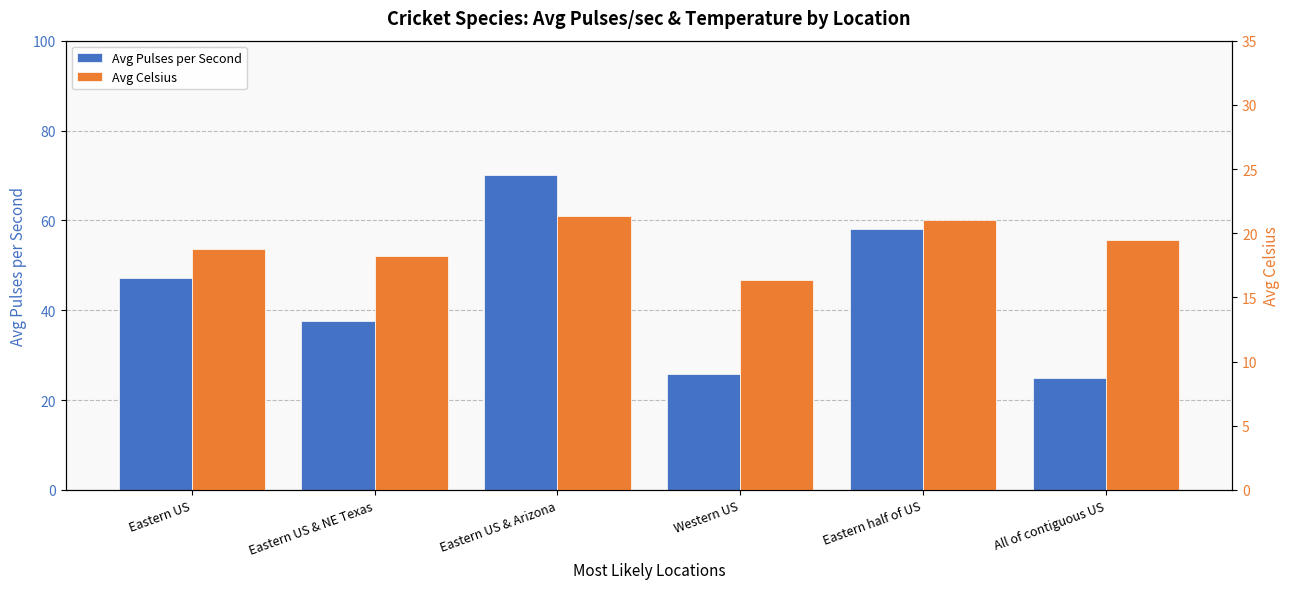

At how many categories does at least one series exceed 29?

4